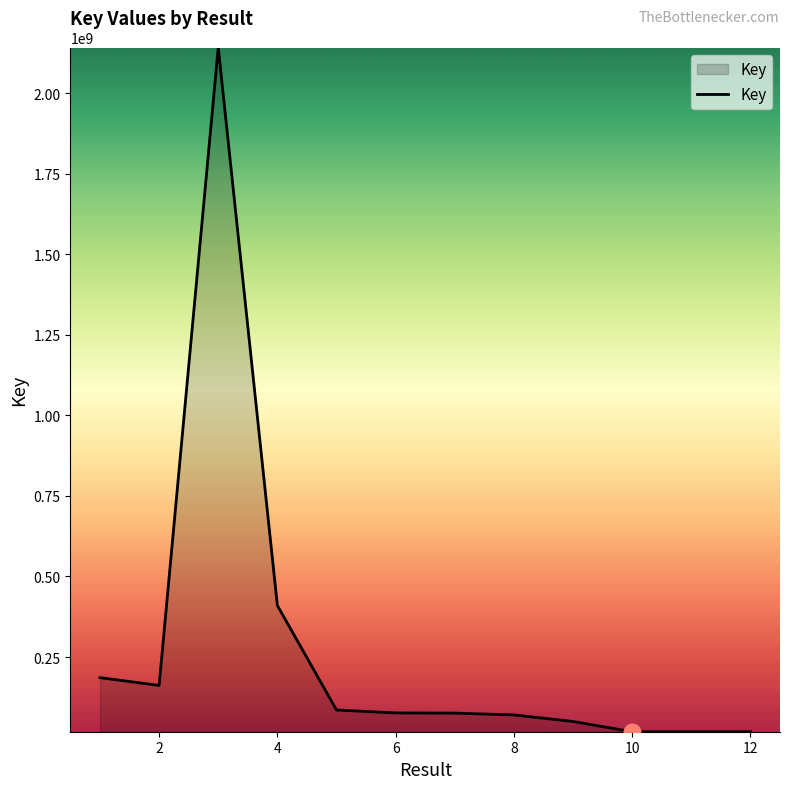

What is the difference between the maximum and minimum values?

2123017242